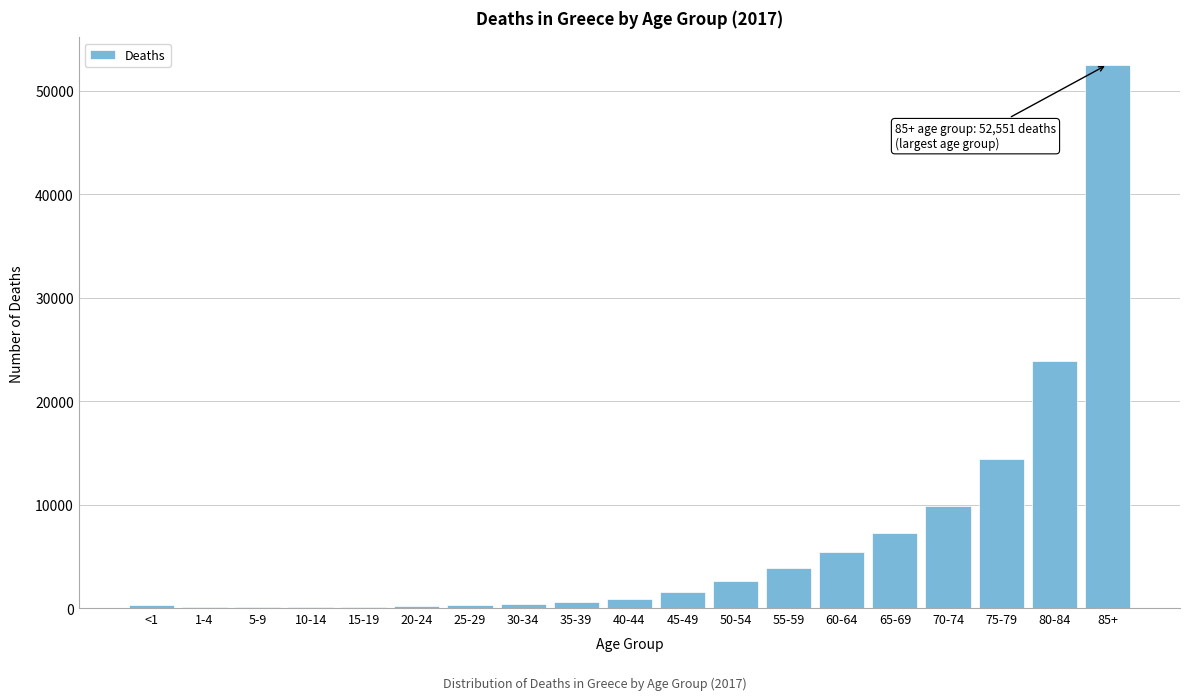

Which has a higher value, 65-69 or 80-84?

80-84